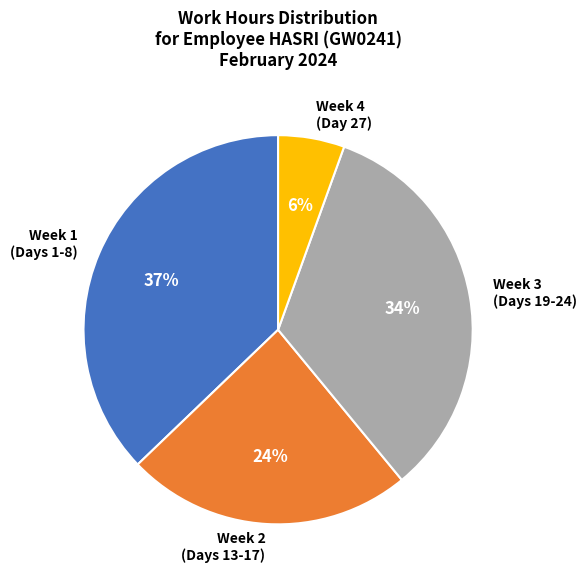

The Week 3 (Days 19-24) slice represents 23% of the pie. True or false?

False